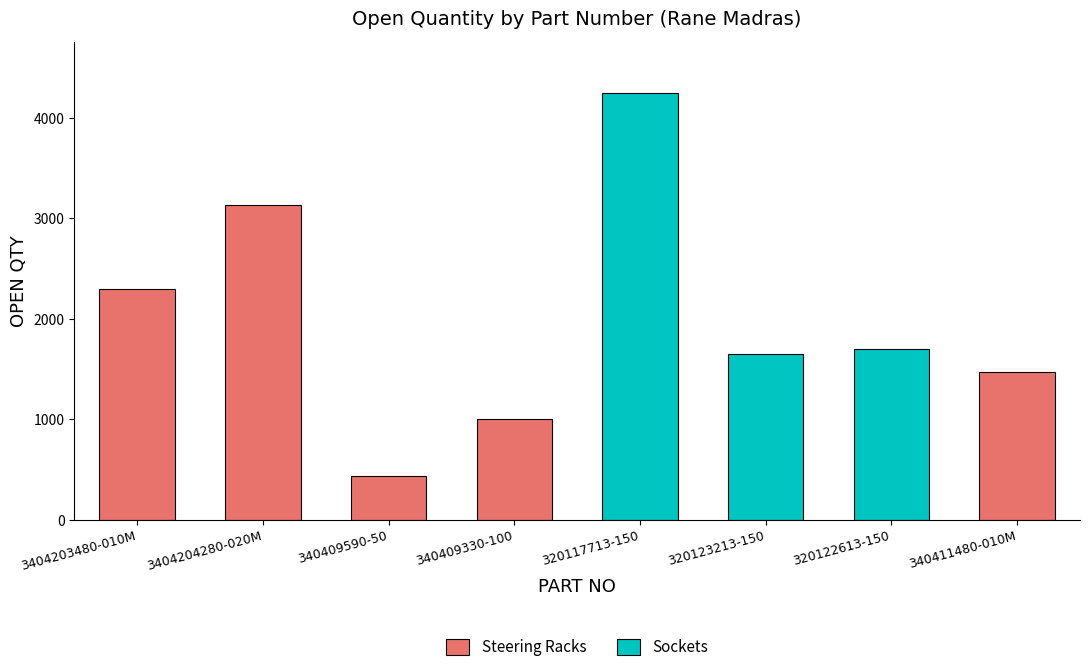

What is the change in value from 3404203480-010M to 320117713-150?

+1951